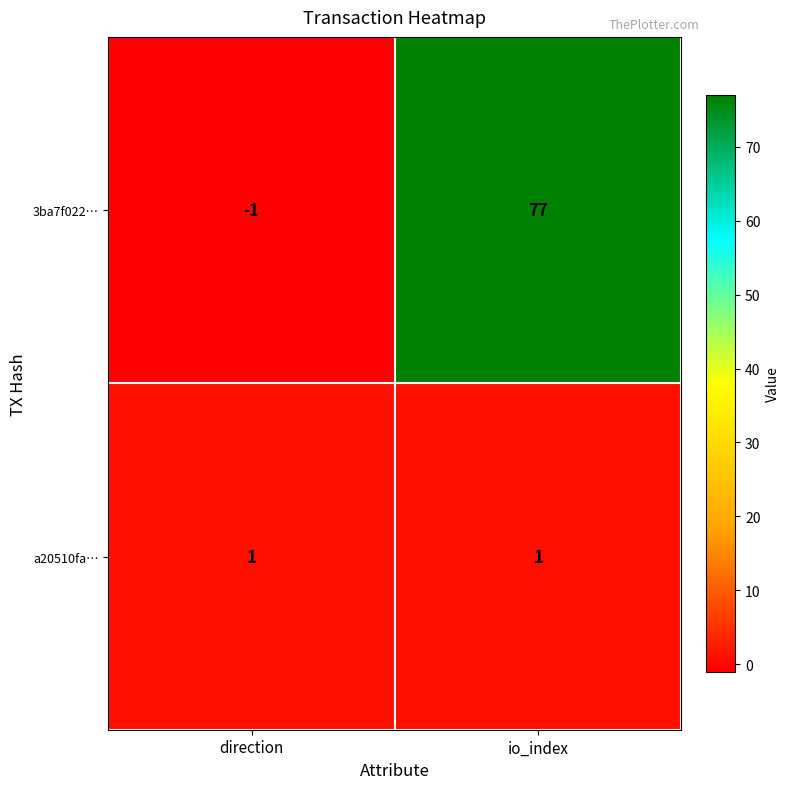

What is the smallest value displayed?

-1